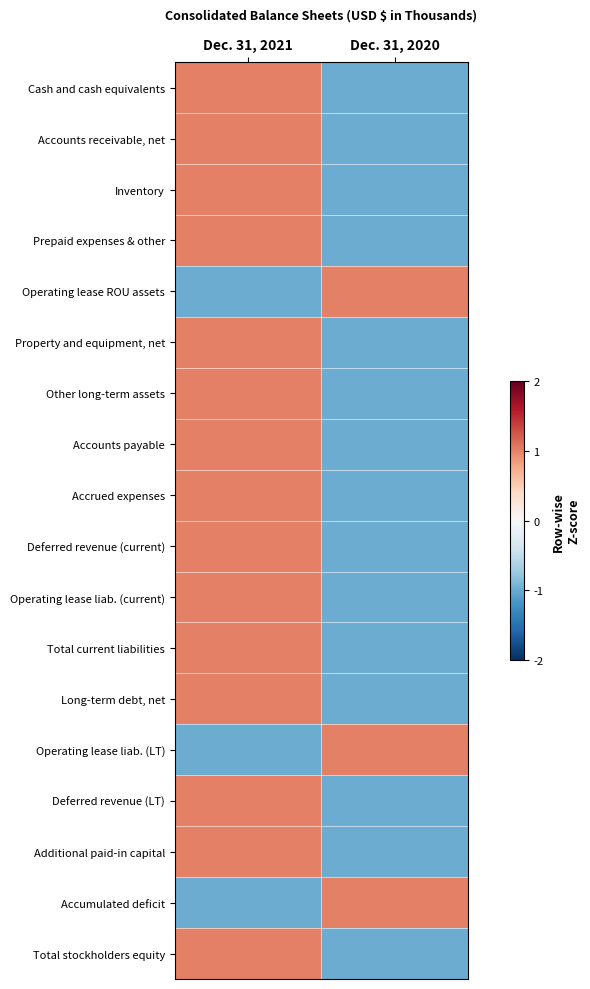

At Dec. 31, 2020, list the series in order from largest to smallest.

Operating lease ROU assets, Operating lease liab. (LT), Accumulated deficit, Cash and cash equivalents, Accounts receivable, net, Inventory, Prepaid expenses & other, Property and equipment, net, Other long-term assets, Accounts payable, Accrued expenses, Deferred revenue (current), Operating lease liab. (current), Total current liabilities, Long-term debt, net, Deferred revenue (LT), Additional paid-in capital, Total stockholders equity